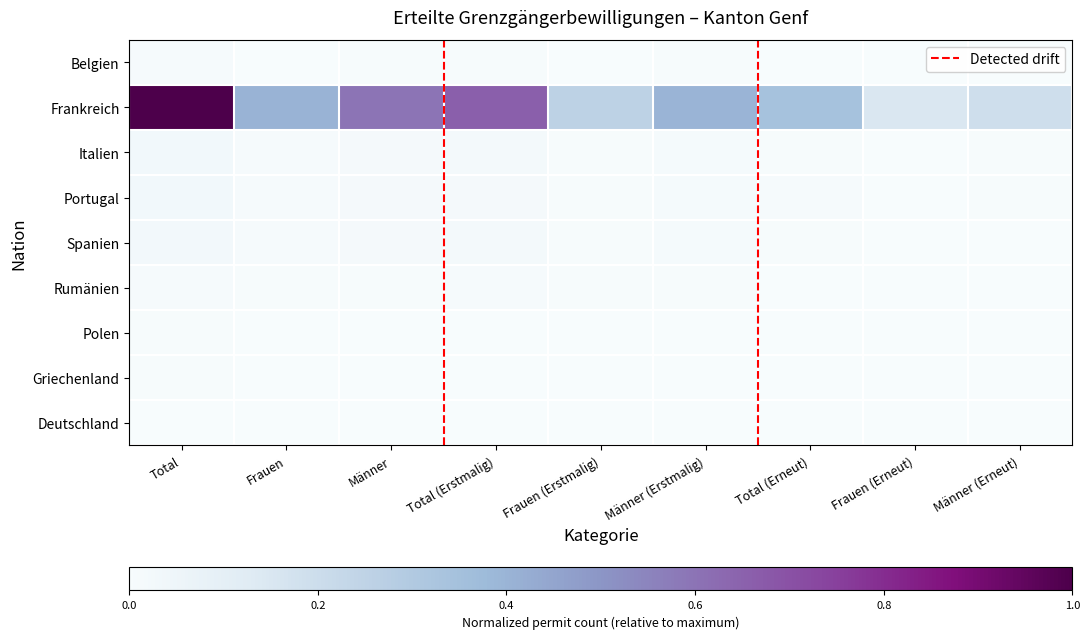

How many series are shown in this chart?

9